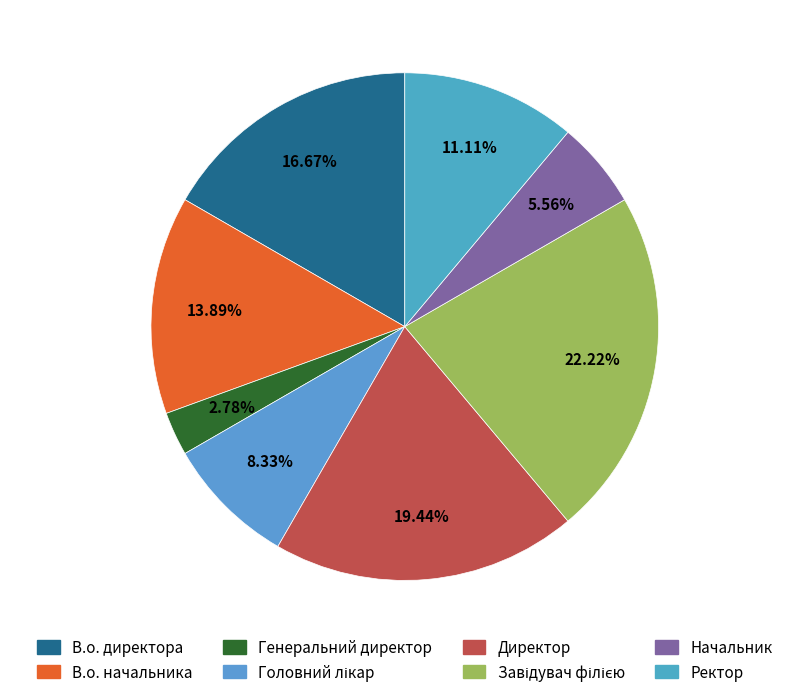

Rank the categories by value from highest to lowest.

Завідувач філією, Директор, В.о. директора, В.о. начальника, Ректор, Головний лікар, Начальник, Генеральний директор